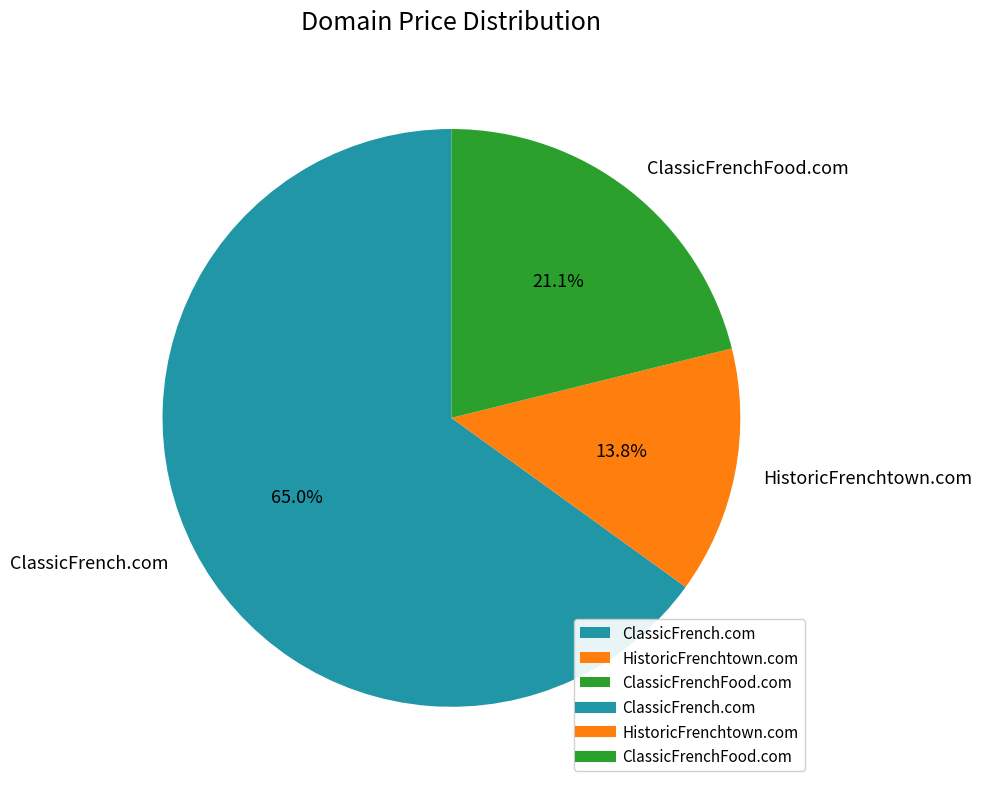

Approximately how many times larger is the value at HistoricFrenchtown.com compared to ClassicFrench.com?

0.2